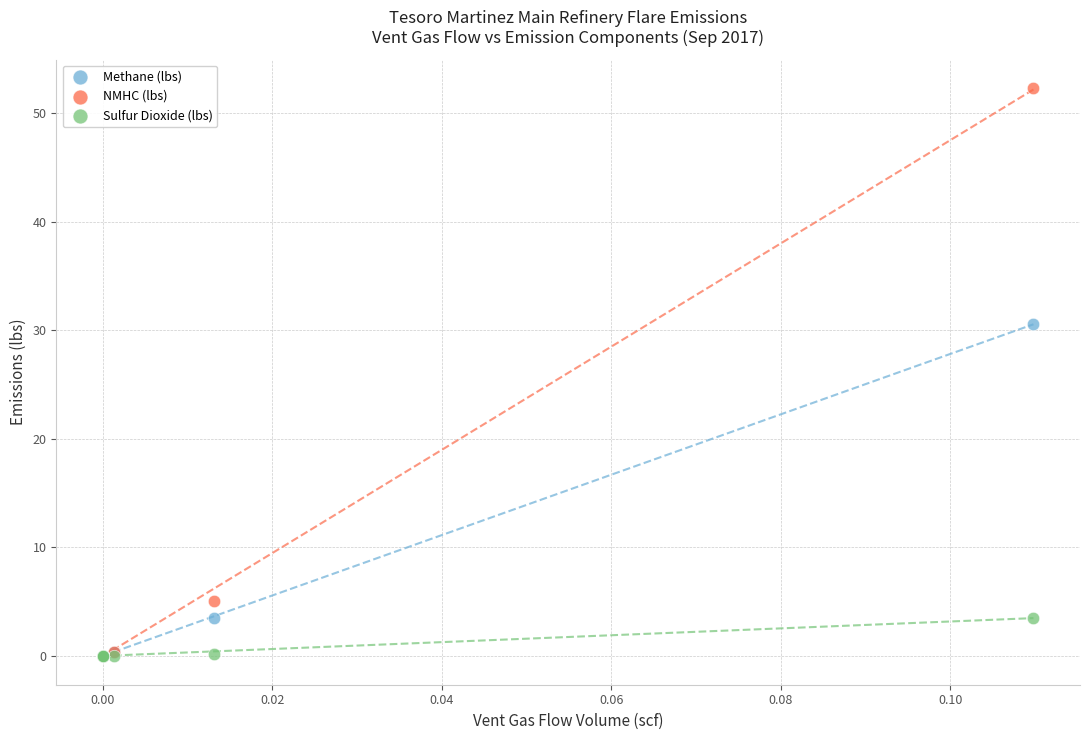

In the NMHC (lbs) series, what Y value is closest to 26?

5.0